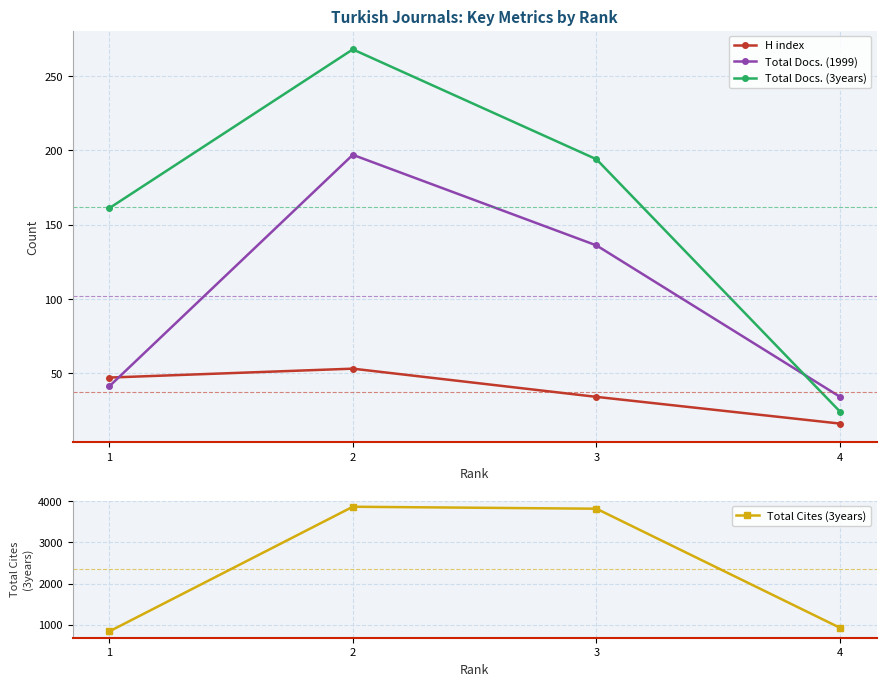

Reading right to left, transcribe all the data shown in this chart.

H index: 4=16	3=34	2=53	1=47
Total Docs. (1999): 4=34	3=136	2=197	1=41
Total Docs. (3years): 4=24	3=194	2=268	1=161
Total Cites (3years): 4=924	3=3821	2=3869	1=836